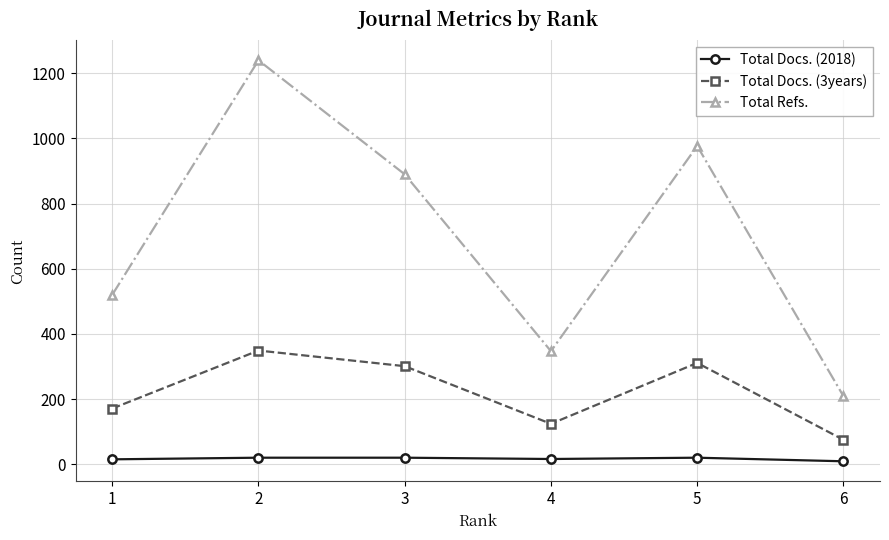

True or false: Total Docs. (3years) and Total Refs. intersect in this chart.

False